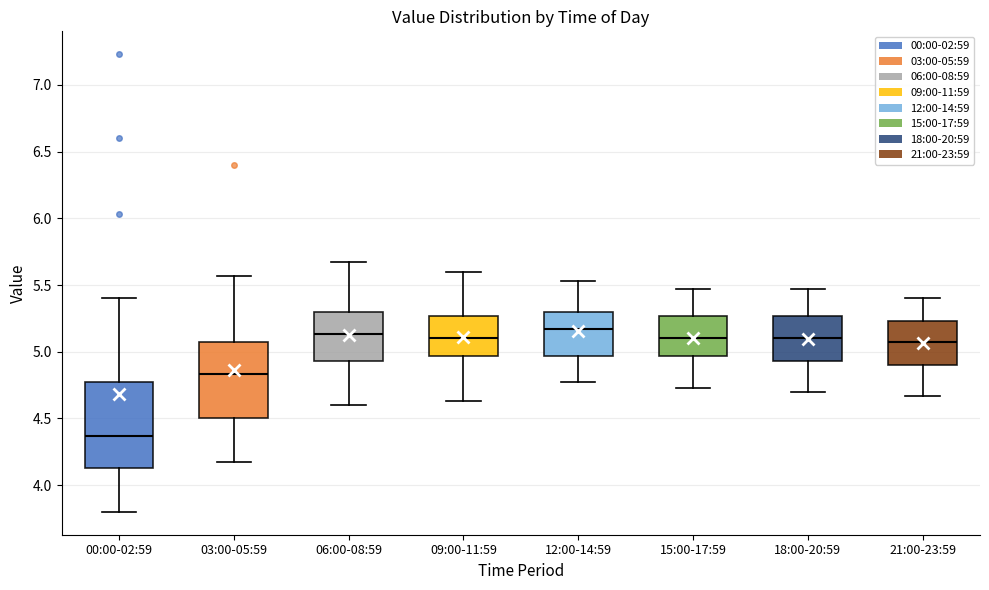

Reading left to right, transcribe this box plot: for each box, give where its median line is, the range the box spans, and where its two whiskers end, as read against the y-axis. The values are not printed on the chart, so give them approximately, as read against the axis.

00:00-02:59: median 4.35, box 4.15 to 4.75, whiskers 3.80 to 5.40
03:00-05:59: median 4.85, box 4.50 to 5.05, whiskers 4.15 to 5.55
06:00-08:59: median 5.15, box 4.95 to 5.30, whiskers 4.60 to 5.65
09:00-11:59: median 5.10, box 4.95 to 5.25, whiskers 4.65 to 5.60
12:00-14:59: median 5.15, box 4.95 to 5.30, whiskers 4.75 to 5.55
15:00-17:59: median 5.10, box 4.95 to 5.25, whiskers 4.75 to 5.45
18:00-20:59: median 5.10, box 4.95 to 5.25, whiskers 4.70 to 5.45
21:00-23:59: median 5.05, box 4.90 to 5.25, whiskers 4.65 to 5.40